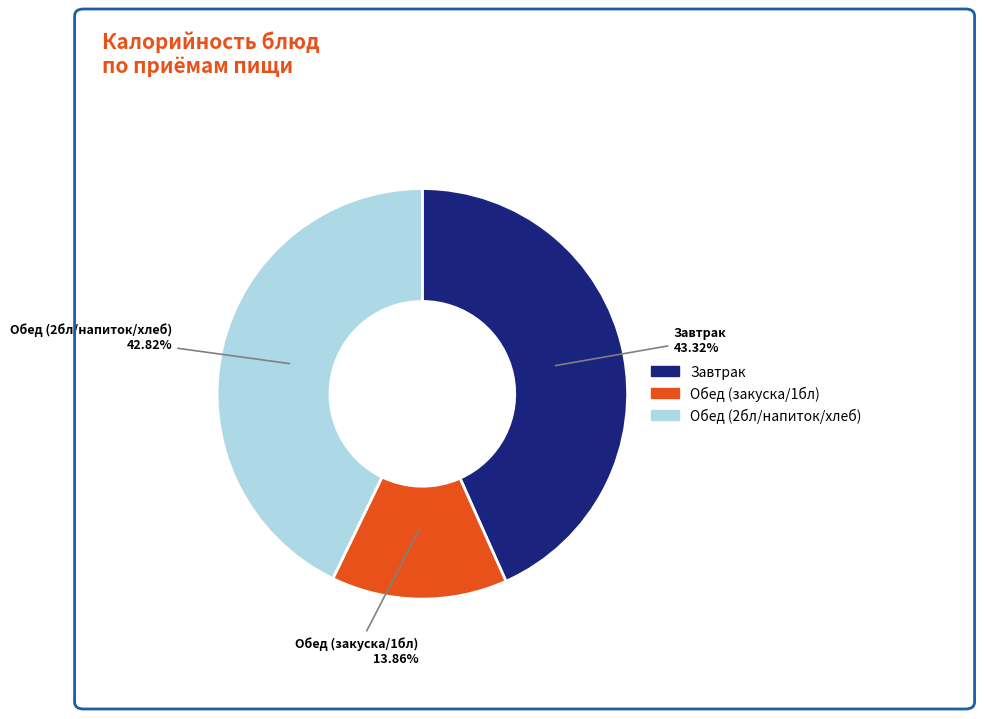

Is there any slice that represents more than half of the pie?

No